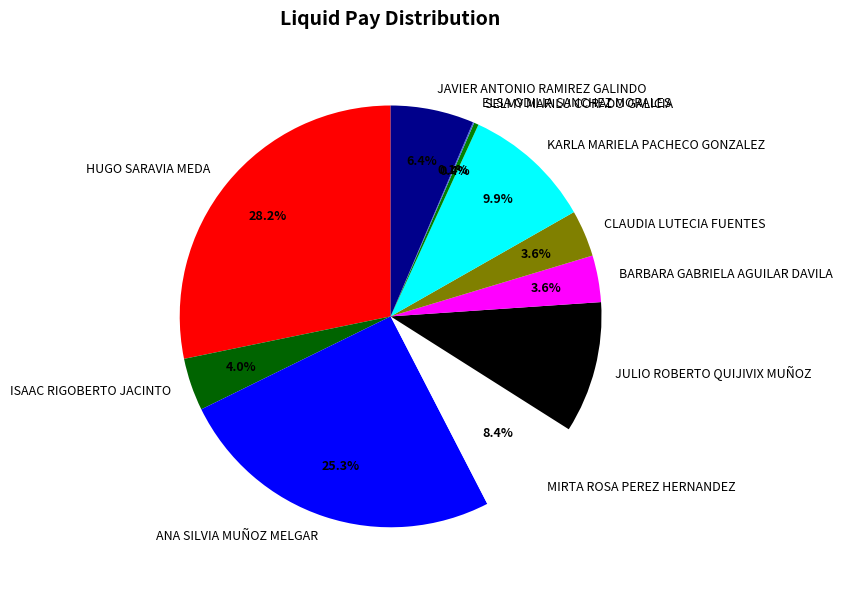

What percentage is the CLAUDIA LUTECIA FUENTES slice, to the nearest percent?

4%